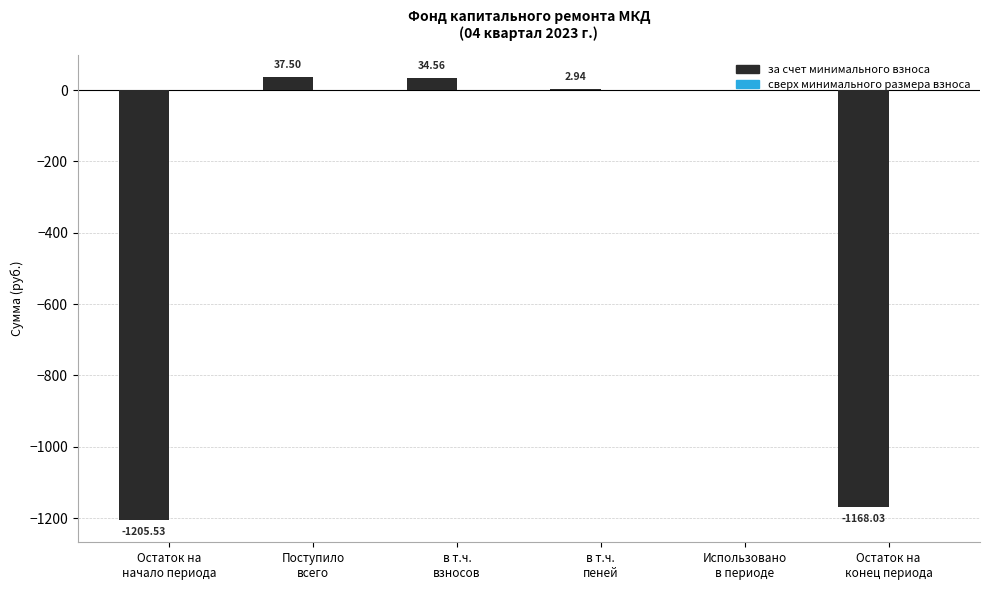

Are the bars horizontal?

No